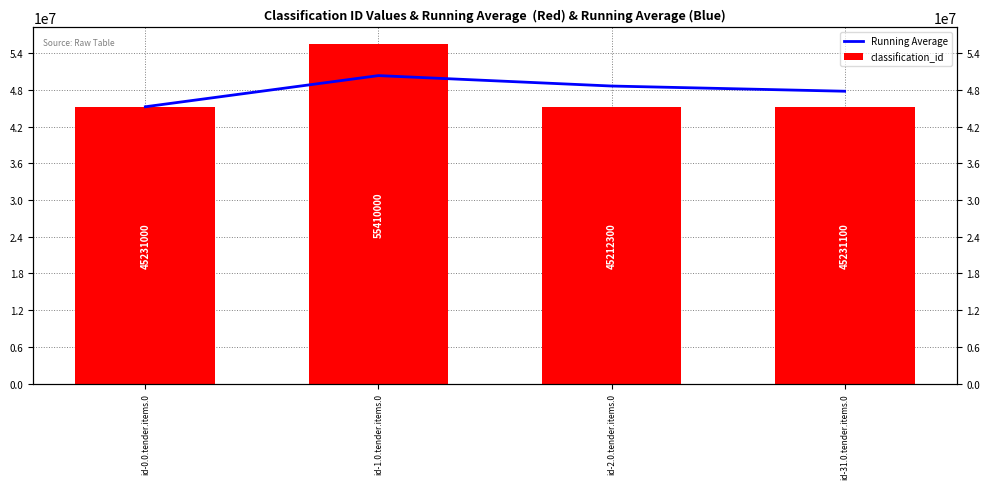

Reading left to right, list all the values displayed in this chart.

Running Average: id-0.0.tender.items.0=45231000.0	id-1.0.tender.items.0=50320500.0	id-2.0.tender.items.0=48617766.7	id-31.0.tender.items.0=47768600.0
classification_id: id-0.0.tender.items.0=45231000.0	id-1.0.tender.items.0=55410000.0	id-2.0.tender.items.0=45212300.0	id-31.0.tender.items.0=45231100.0